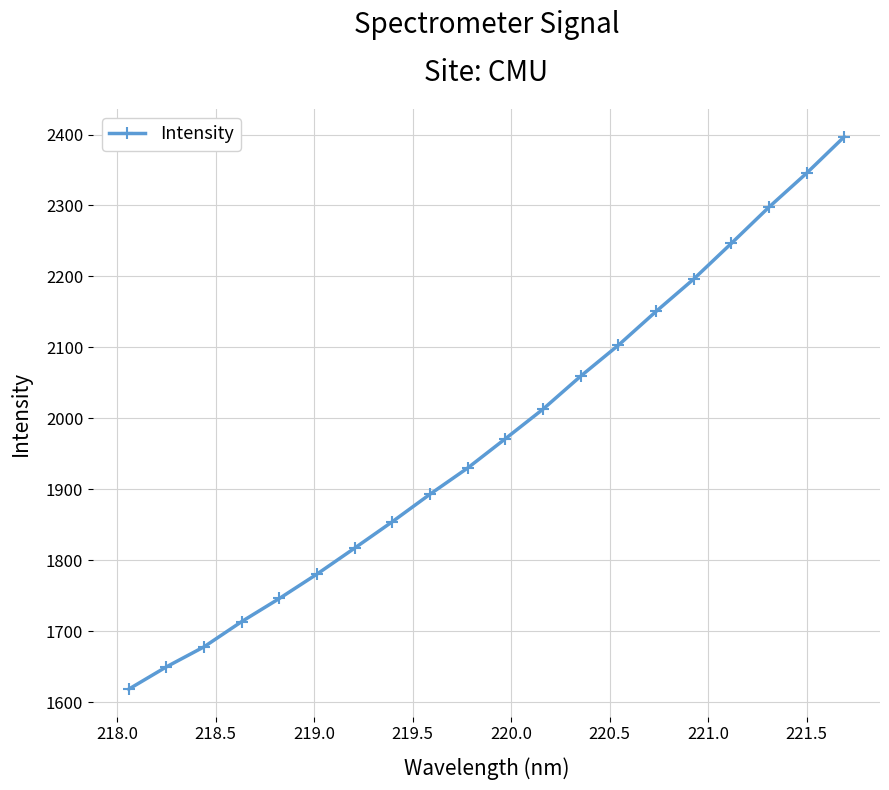

What is the maximum value shown in the chart?

2396.8